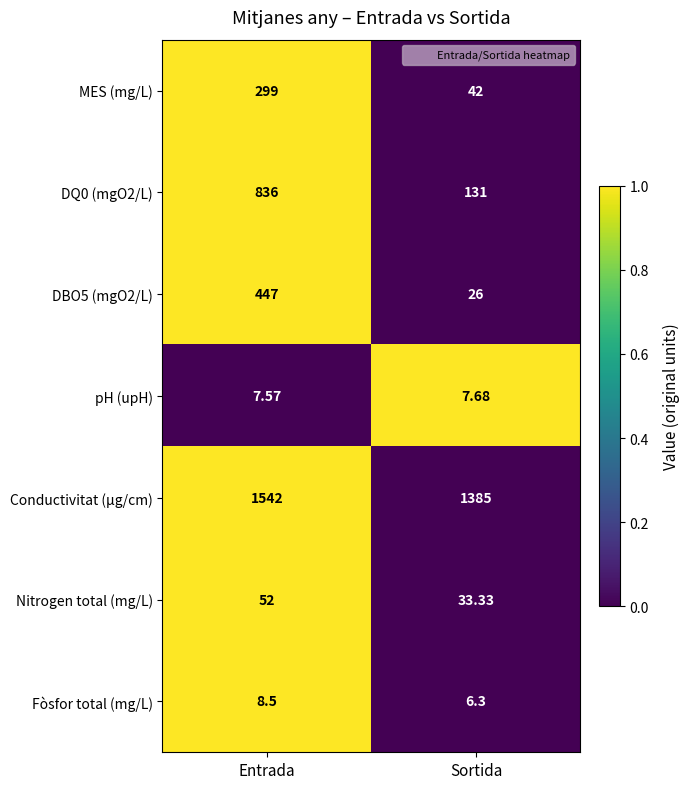

Which series has the largest total across all categories?

Conductivitat (µg/cm)